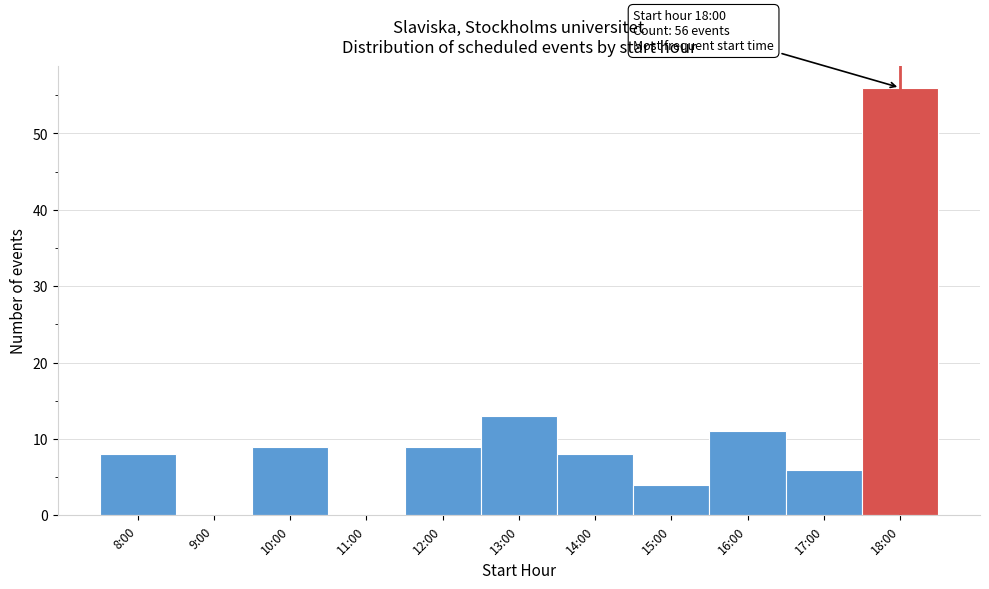

Reading left to right, extract all data points from this chart.

8:00=8	9:00=0	10:00=9	11:00=0	12:00=9	13:00=13	14:00=8	15:00=4	16:00=11	17:00=6	18:00=56